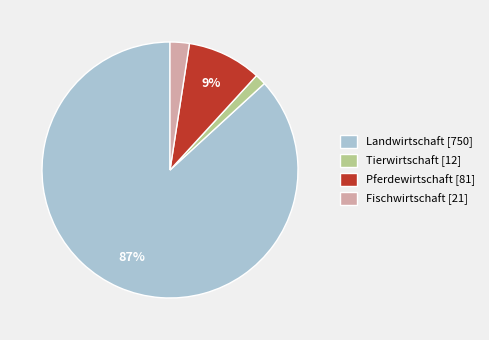

To the nearest percent, what percentage of the pie is Tierwirtschaft [12]?

1%